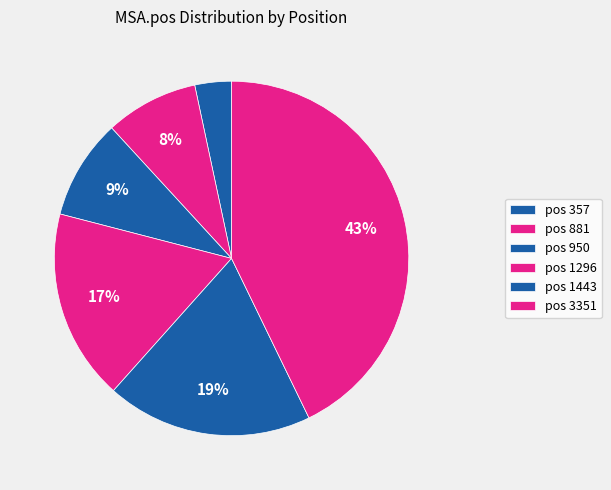

How many slices are in this pie chart?

6